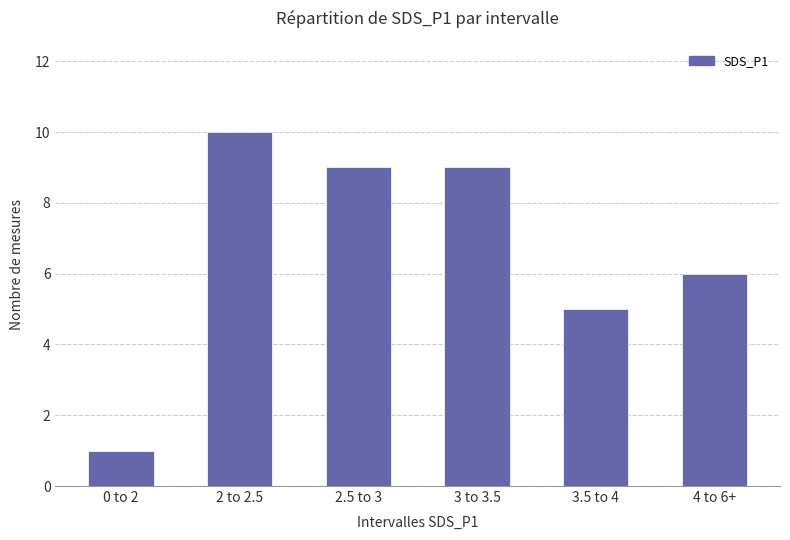

Which has a higher value, 3.5 to 4 or 0 to 2?

3.5 to 4